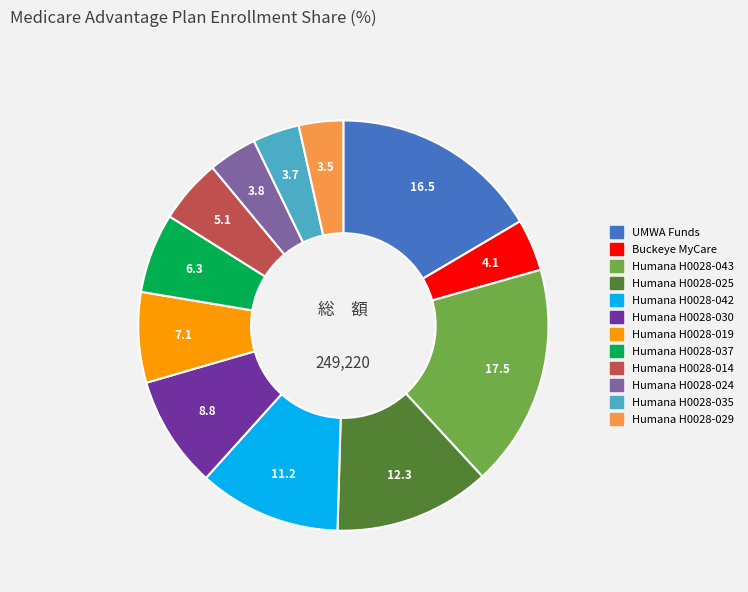

Is there any slice that represents more than half of the pie?

No